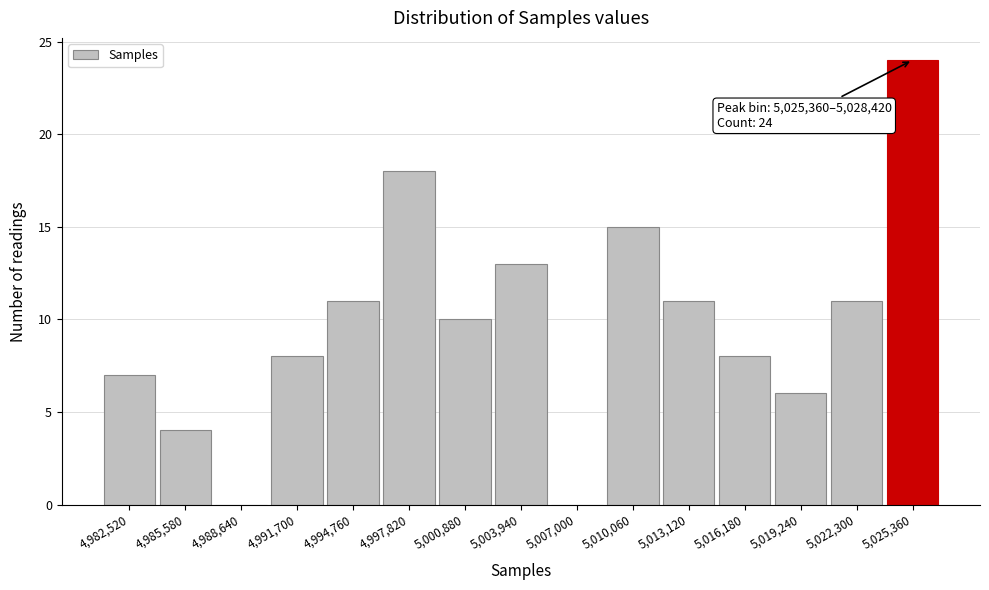

Reading left to right, extract all data points from this chart.

4,982,520=7	4,985,580=4	4,988,640=0	4,991,700=8	4,994,760=11	4,997,820=18	5,000,880=10	5,003,940=13	5,007,000=0	5,010,060=15	5,013,120=11	5,016,180=8	5,019,240=6	5,022,300=11	5,025,360=24